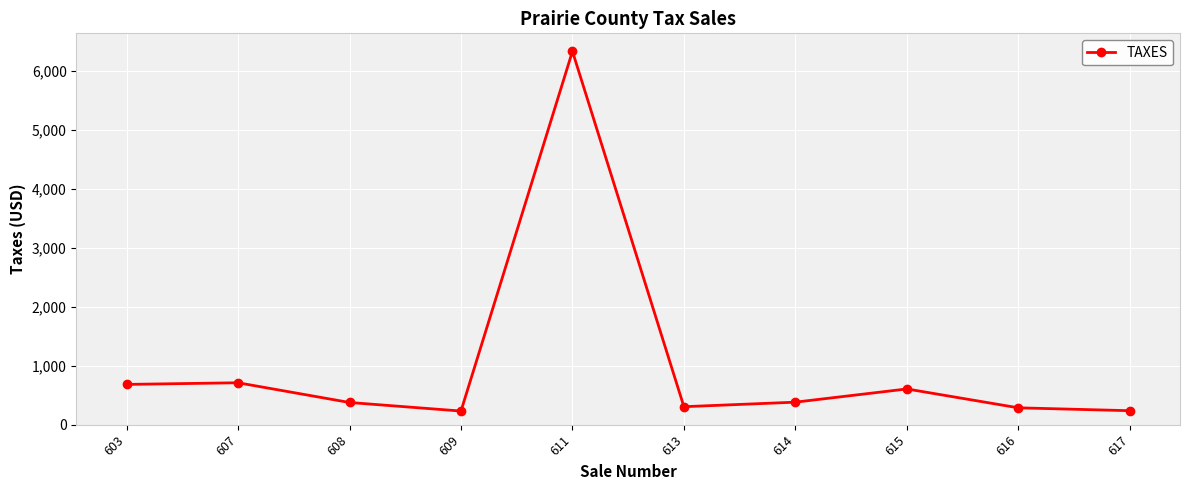

How many values are below 382?

5